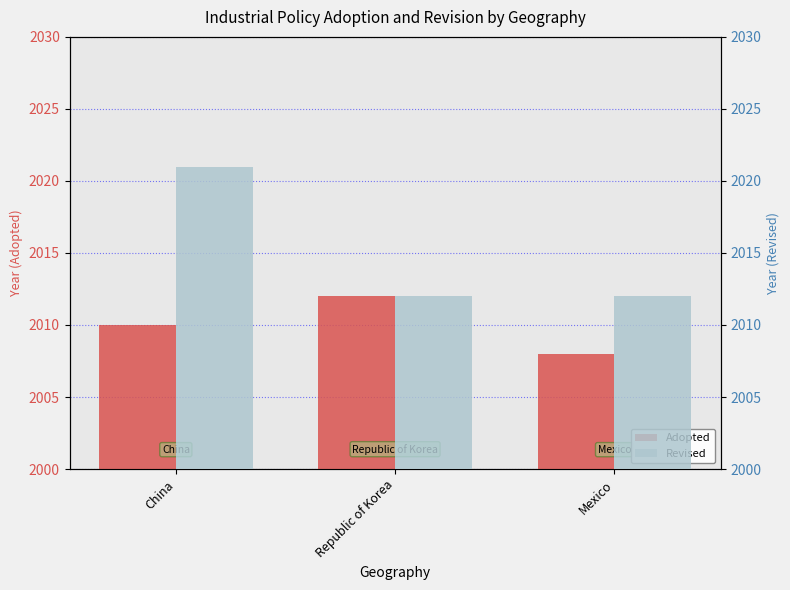

Which label corresponds to the largest value in the chart?

China